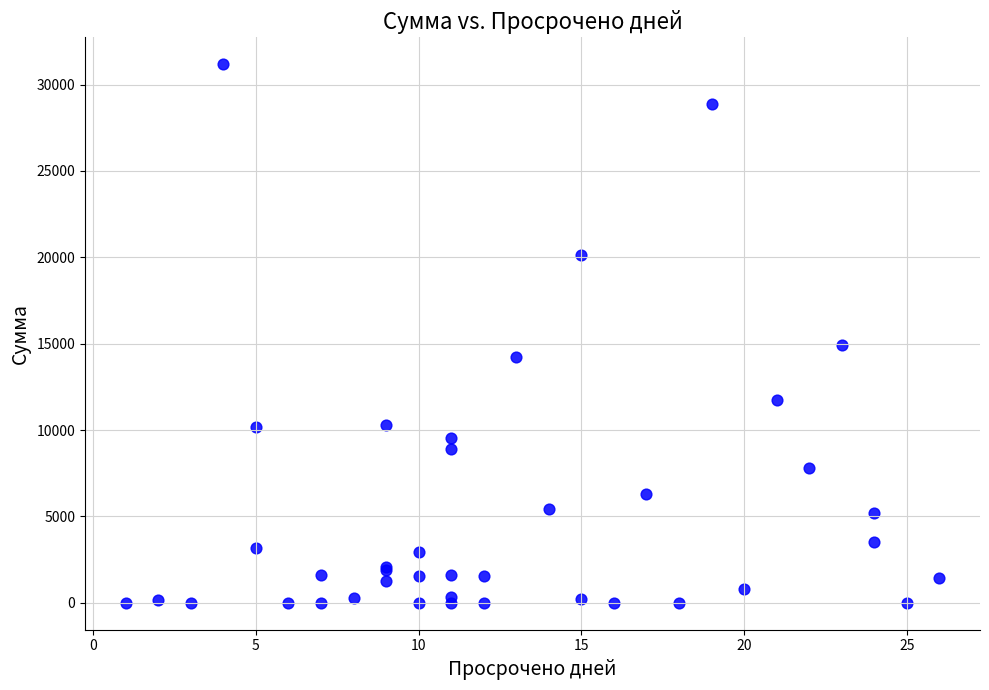

What Y value in the scatter plot is closest to 15586?

14924.8